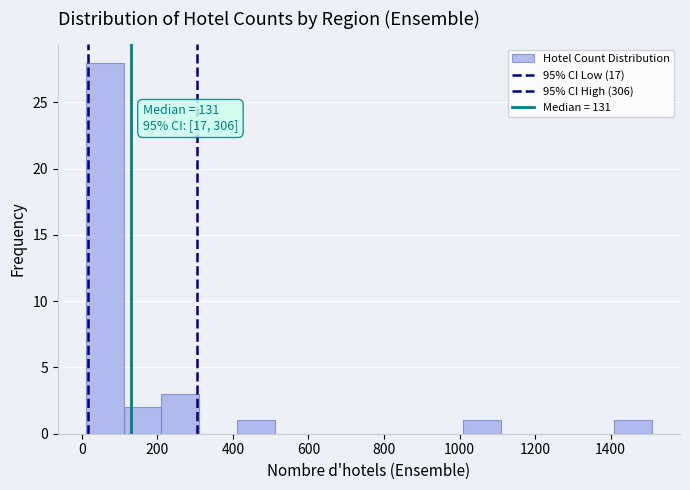

Over which range of the x-axis is the bar tallest?

20 to 120